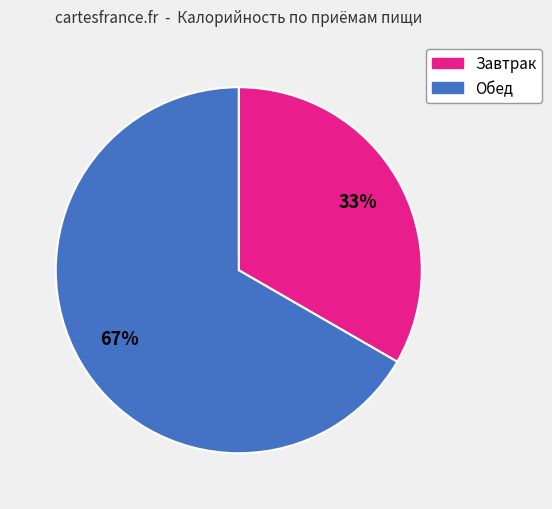

To the nearest percent, what portion does Завтрак represent?

33%